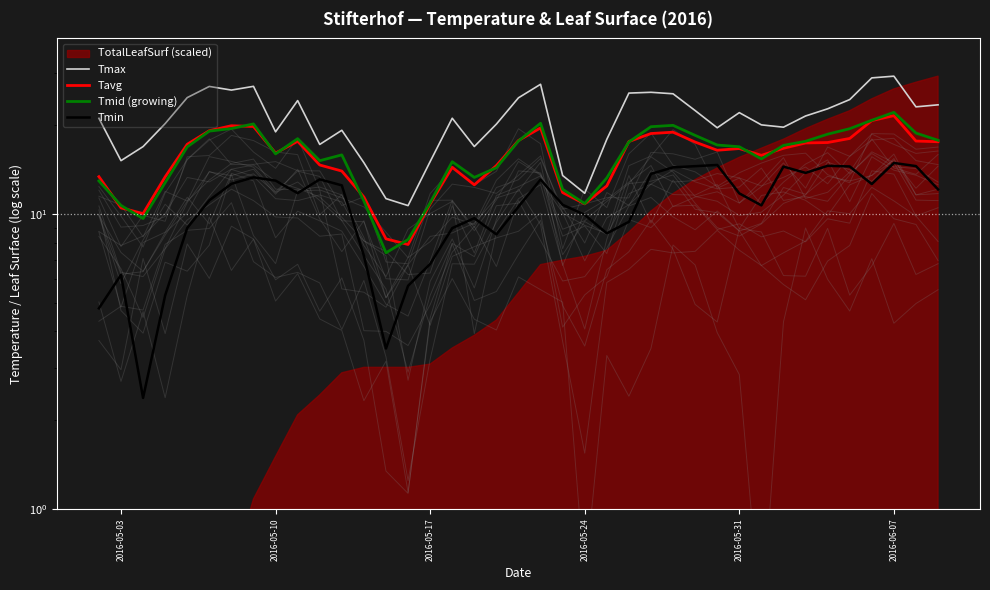

How many data points in Tmin are above 11?

21